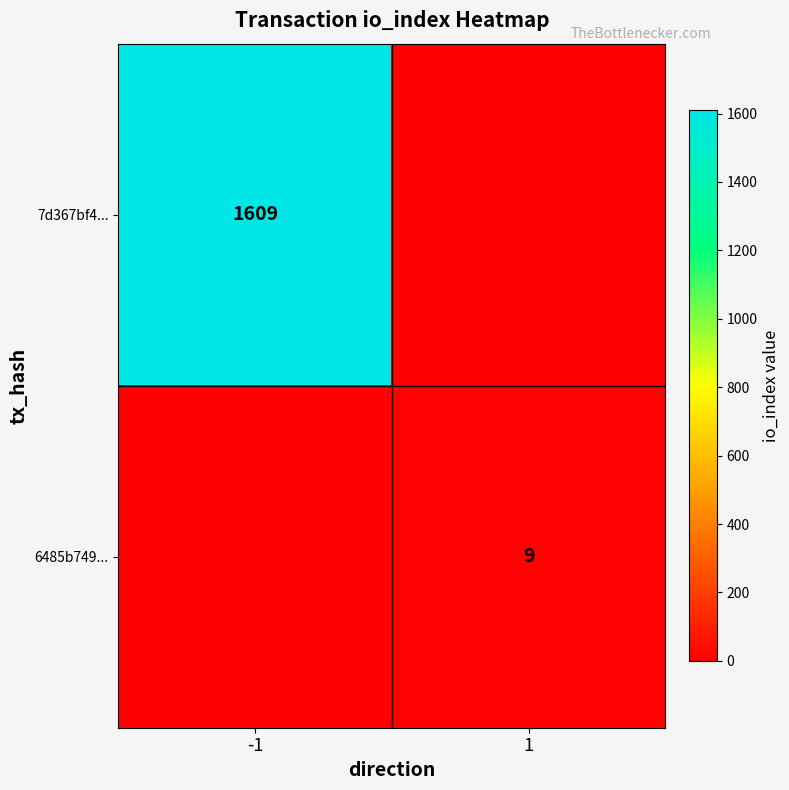

True or false: 6485b749... has a value of 9 at 1.

True